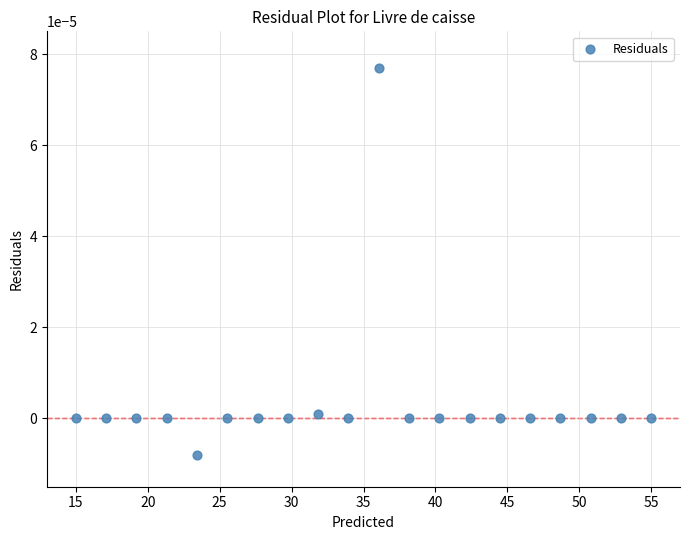

What is the range of X values (max minus min)?

40.0